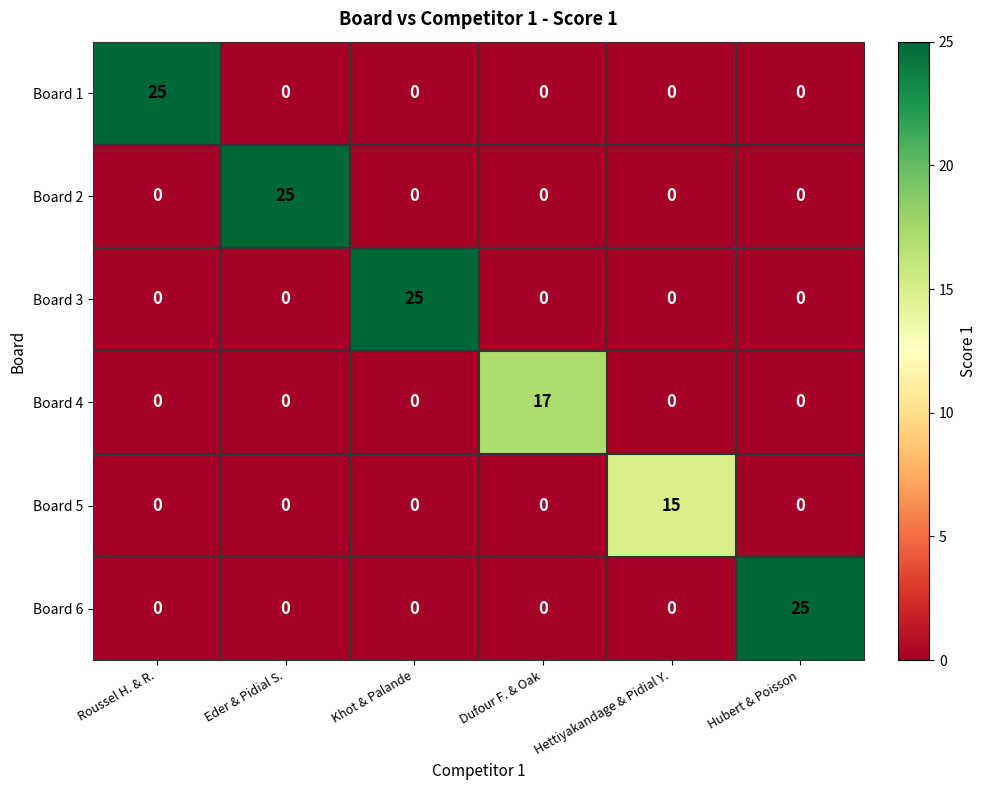

What is the spread (max minus min) of values at Hubert & Poisson?

25